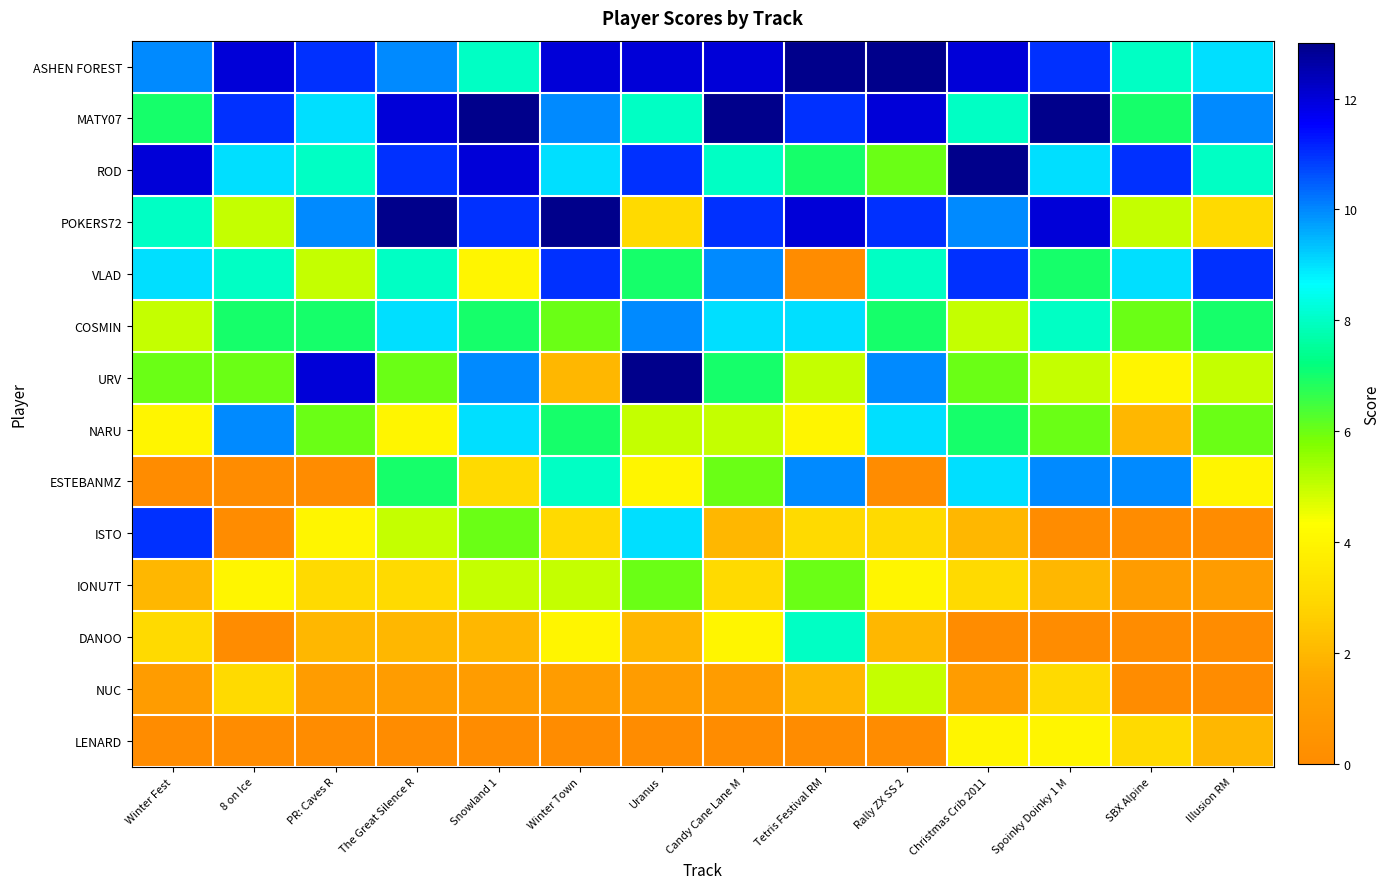

At which category is the sum across all series the highest?

The Great Silence R